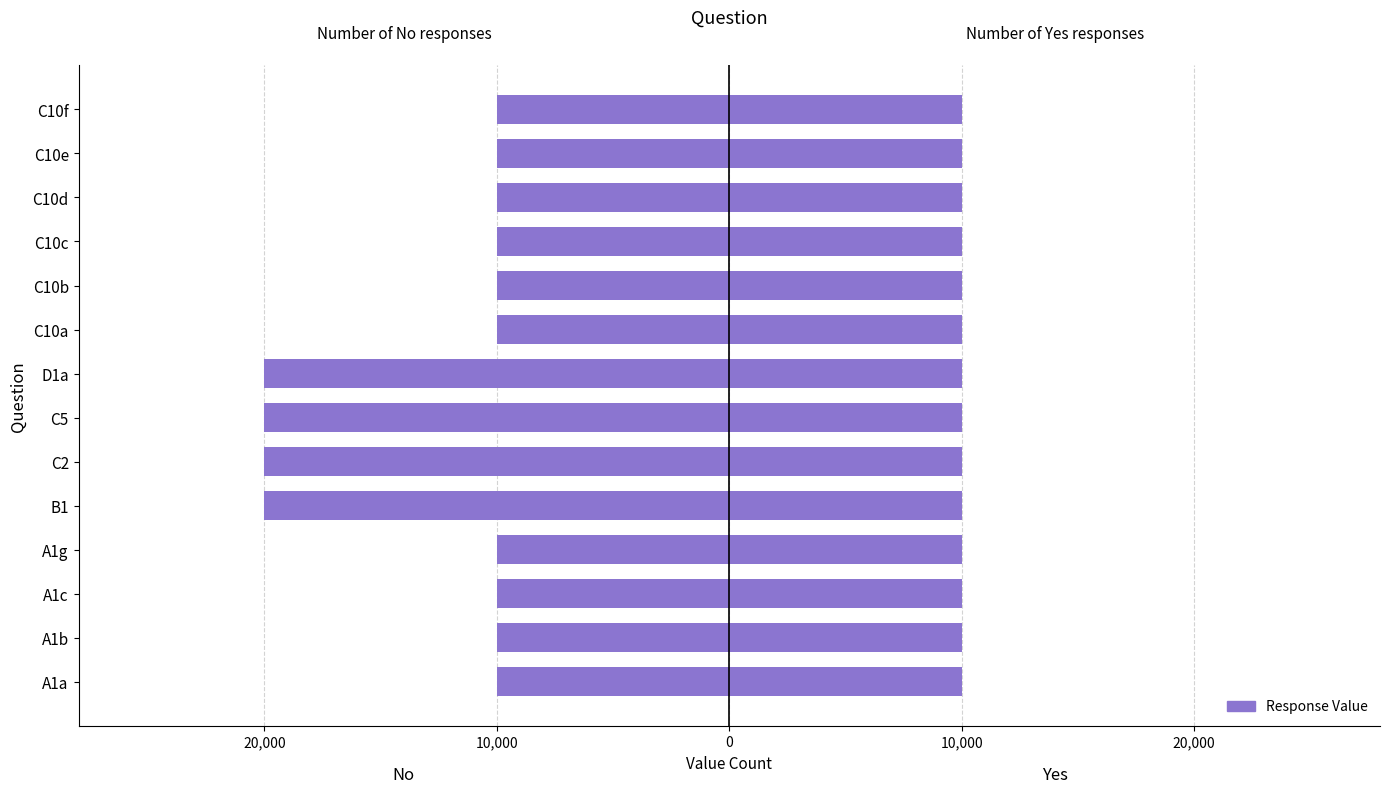

The No series shows -20000.0 at B1. True or false?

True